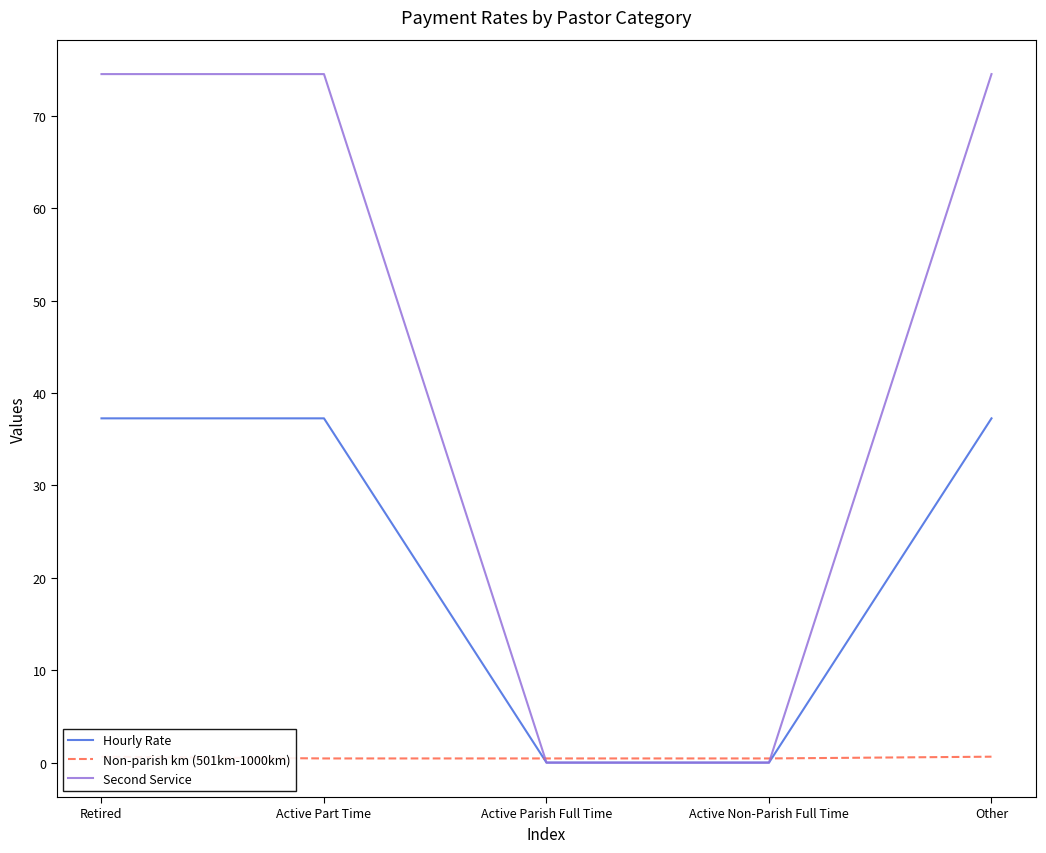

Between which two adjacent categories do Second Service and Non-parish km (501km-1000km) first intersect?

Active Part Time and Active Parish Full Time